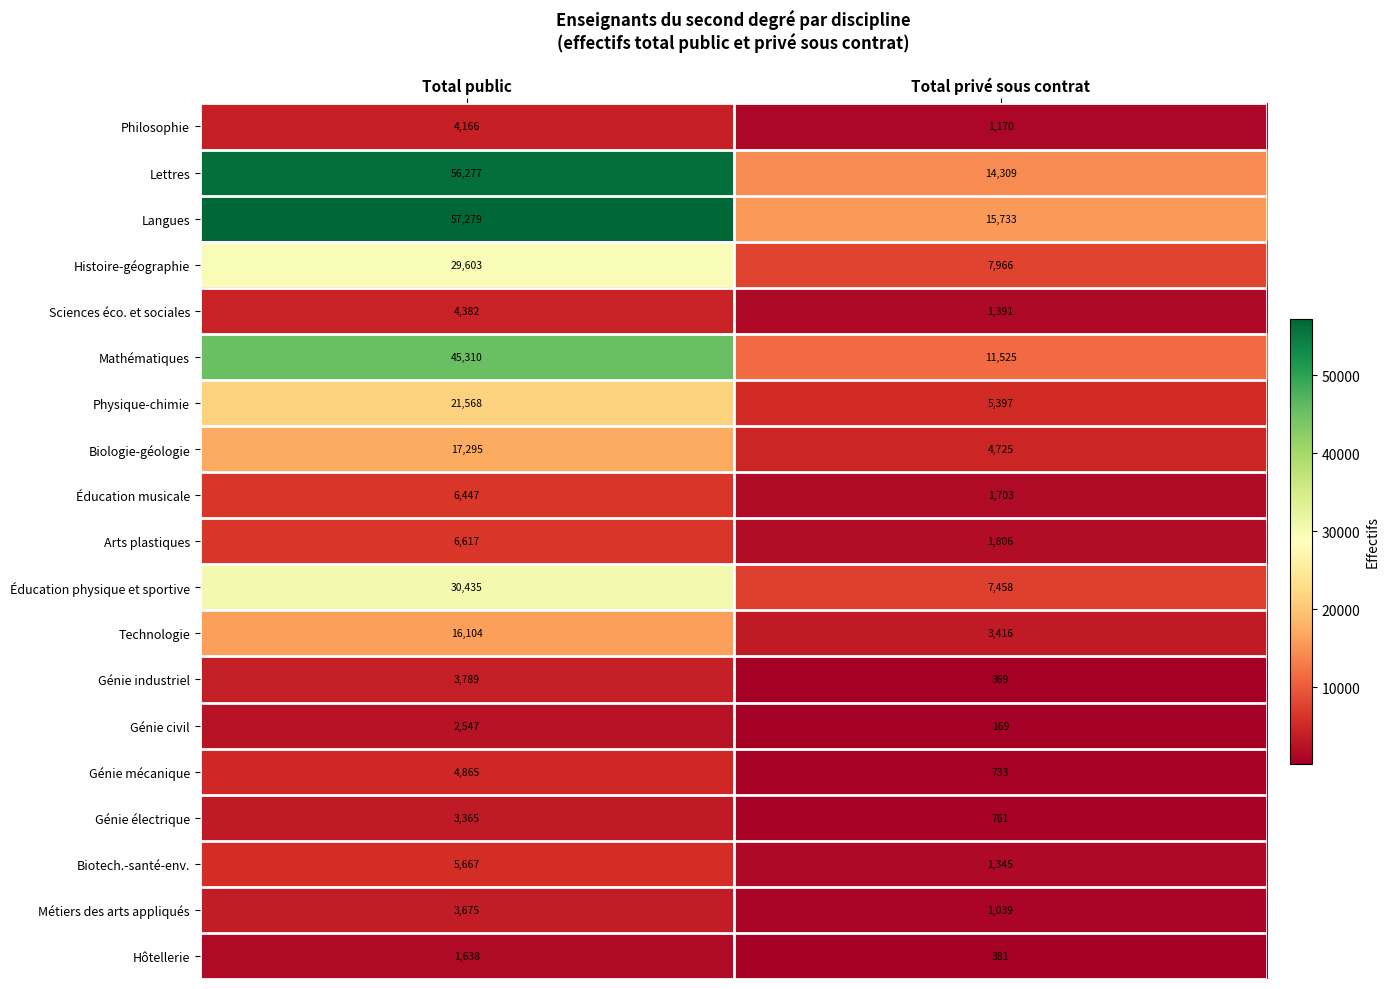

At Total public, list the series in order from largest to smallest.

Langues, Lettres, Mathématiques, Éducation physique et sportive, Histoire-géographie, Physique-chimie, Biologie-géologie, Technologie, Arts plastiques, Éducation musicale, Biotech.-santé-env., Génie mécanique, Sciences éco. et sociales, Philosophie, Génie industriel, Métiers des arts appliqués, Génie électrique, Génie civil, Hôtellerie